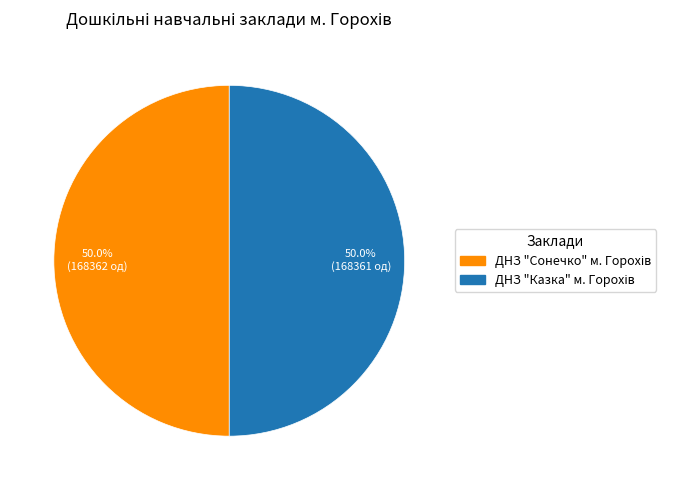

Count the number of slices in the pie.

2